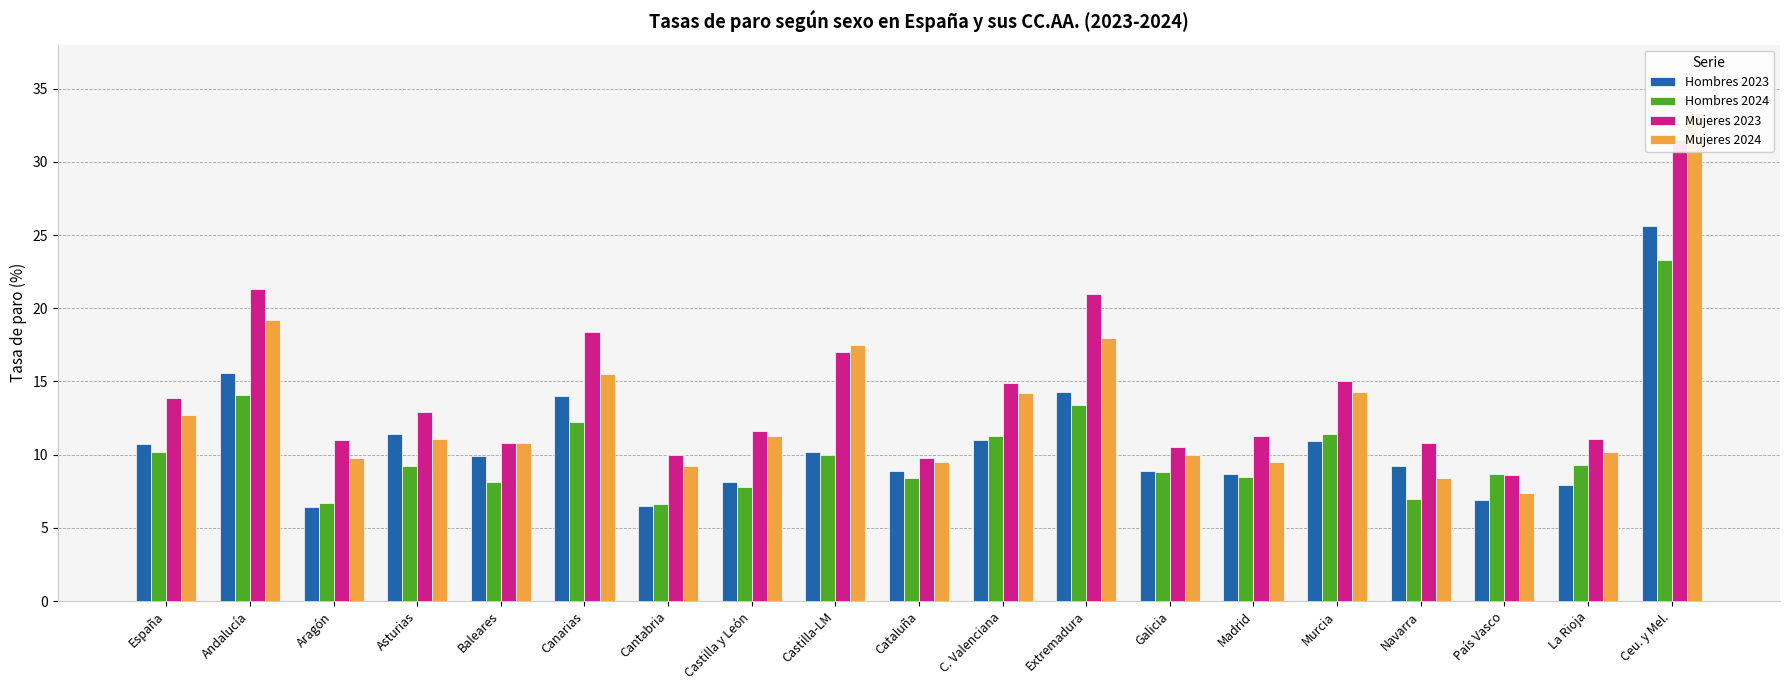

At how many categories does at least one series exceed 8?

19